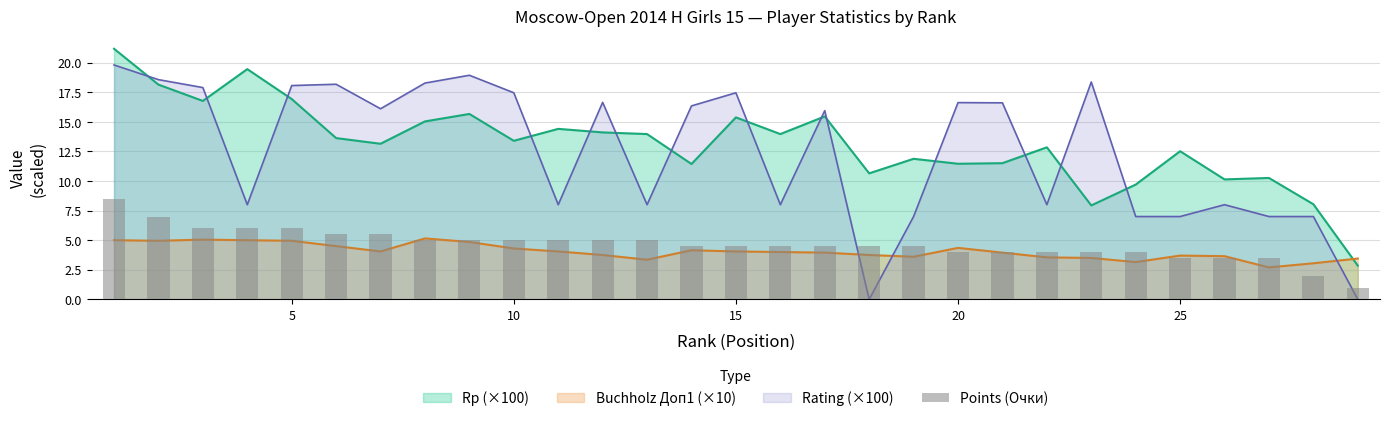

How many data points does each series have?

29